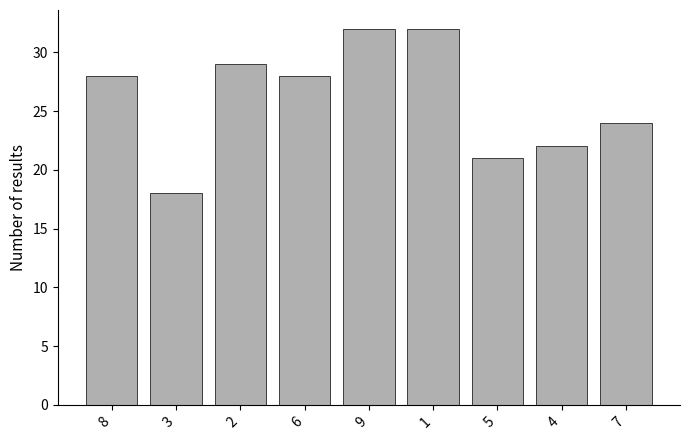

What is the average value?

26